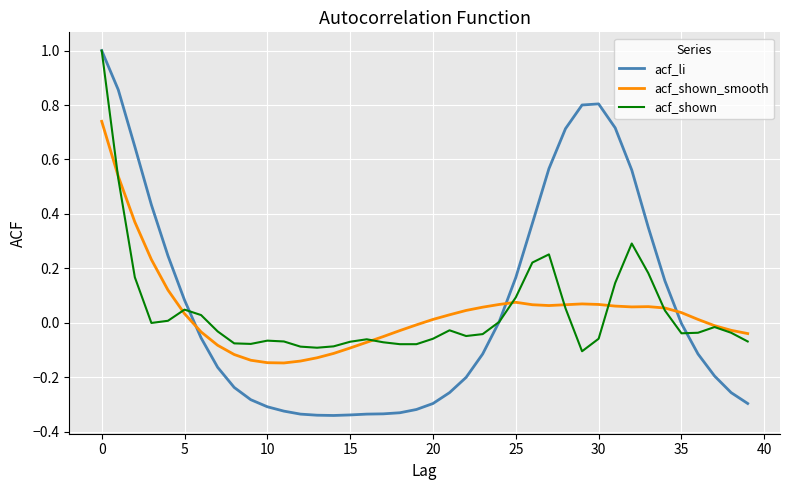

Is this an area chart (filled region under the line)?

No